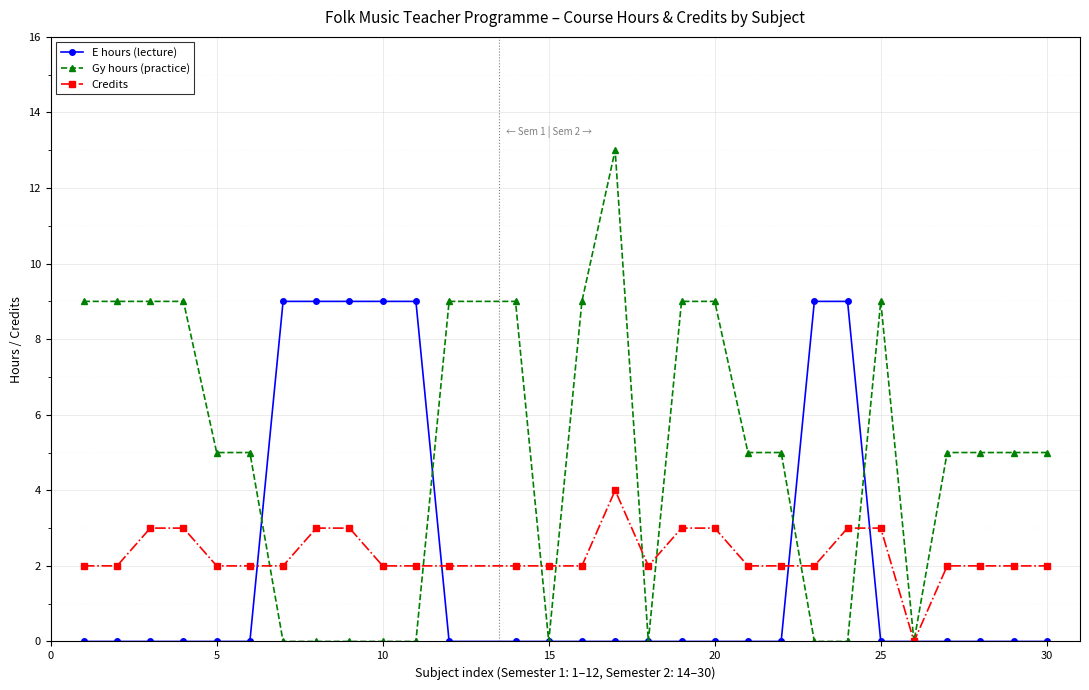

Does the chart display data point markers on the line(s)?

Yes